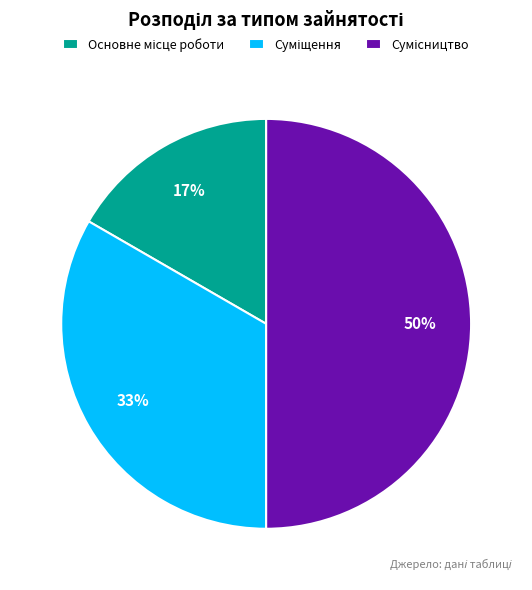

To the nearest percent, what is the difference between the largest and smallest slice percentages?

33%